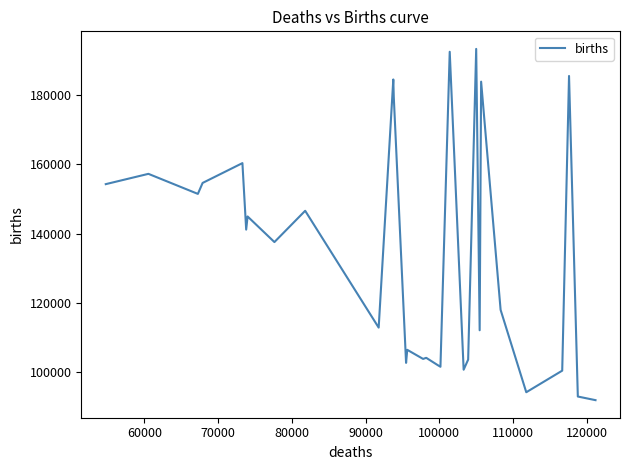

What is the greatest value displayed?

193343